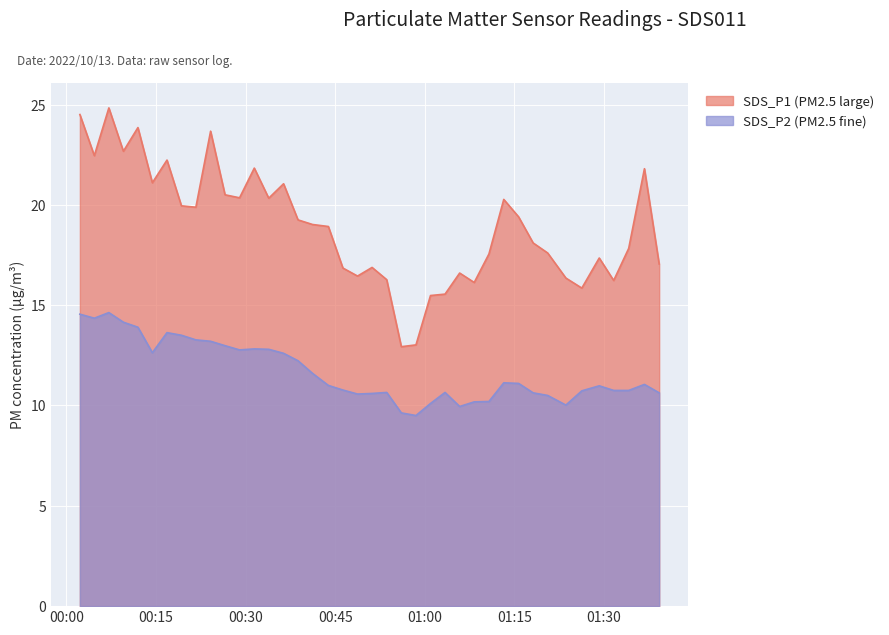

What is the label of the 30th point from the right?

2022/10/13 00:26:33